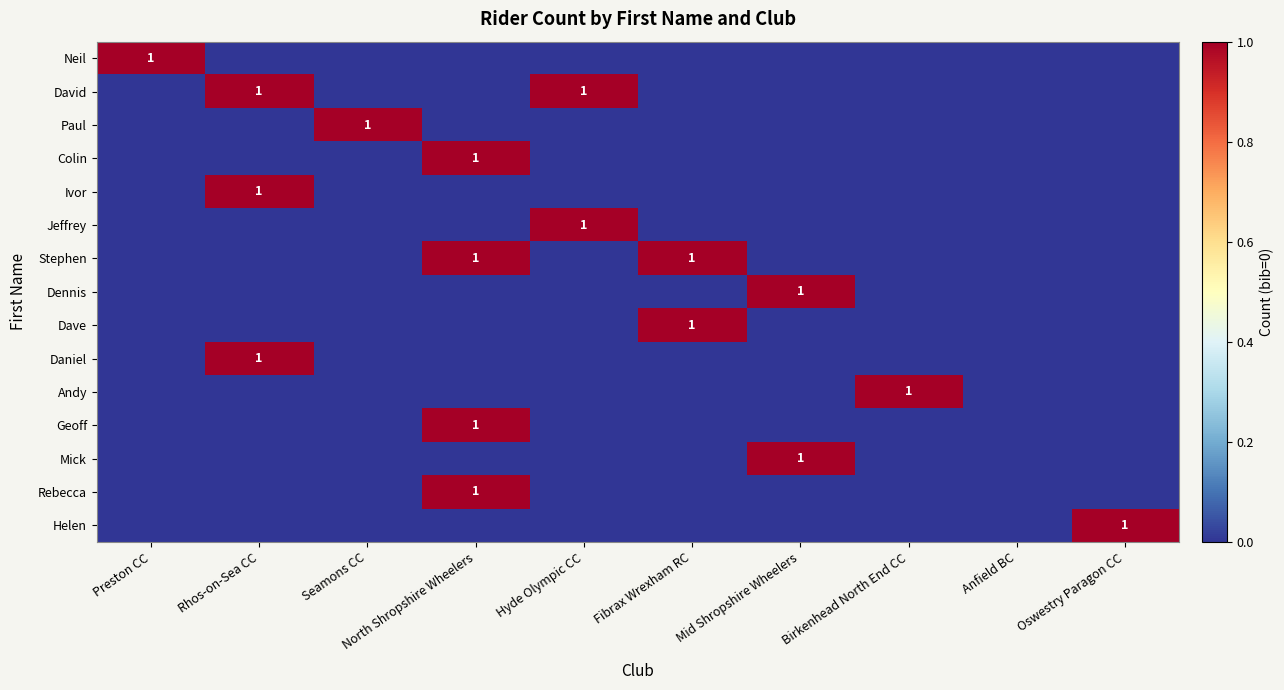

Count the number of categories in the chart.

10